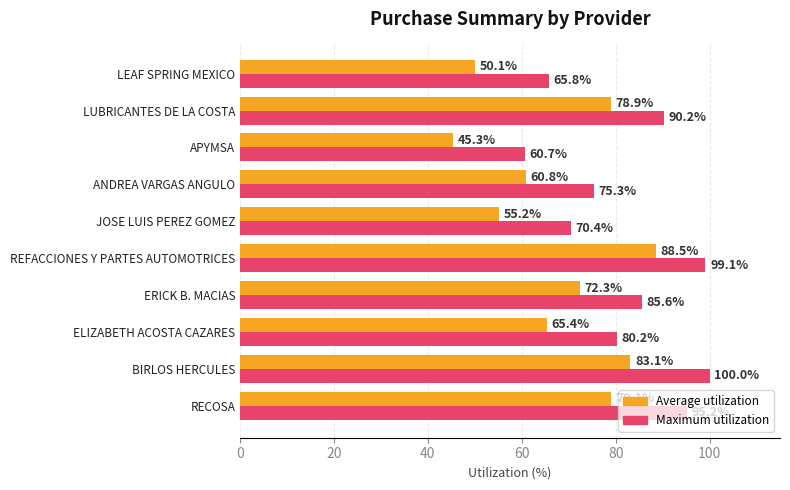

What is the difference between the Average utilization values at RECOSA and ELIZABETH ACOSTA CAZARES?

13.7